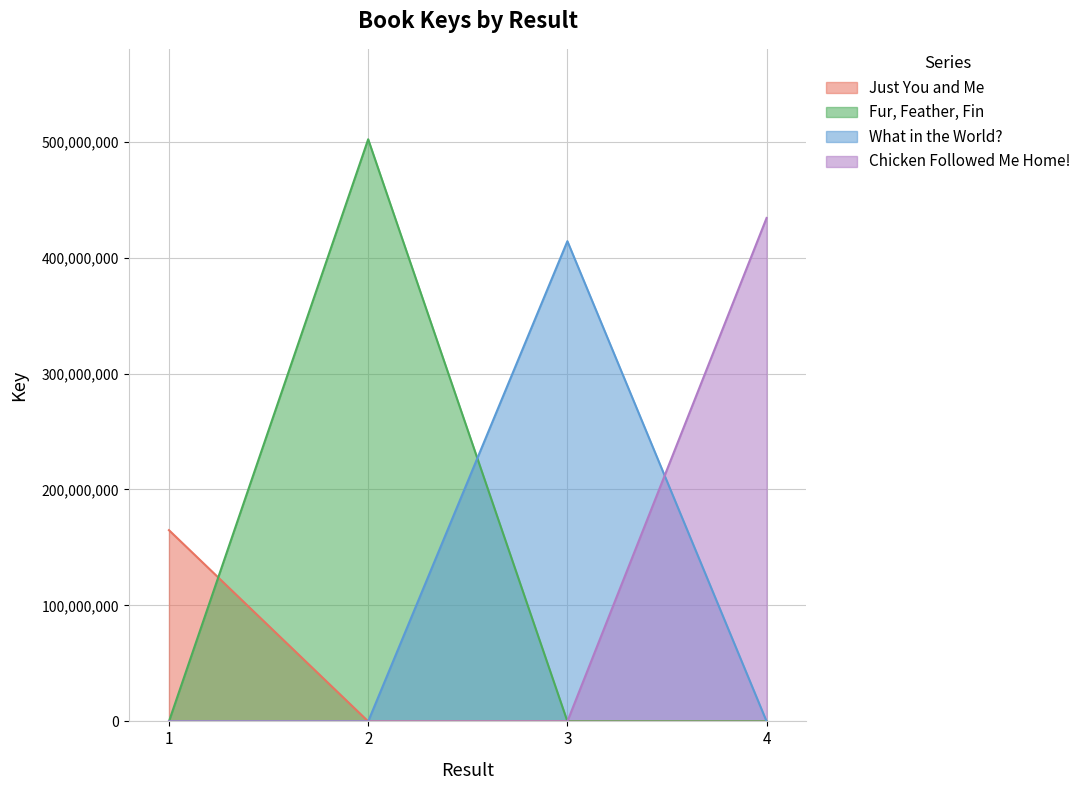

List the series in order of their peak value, lowest first.

Just You and Me, What in the World?, Chicken Followed Me Home!, Fur, Feather, Fin